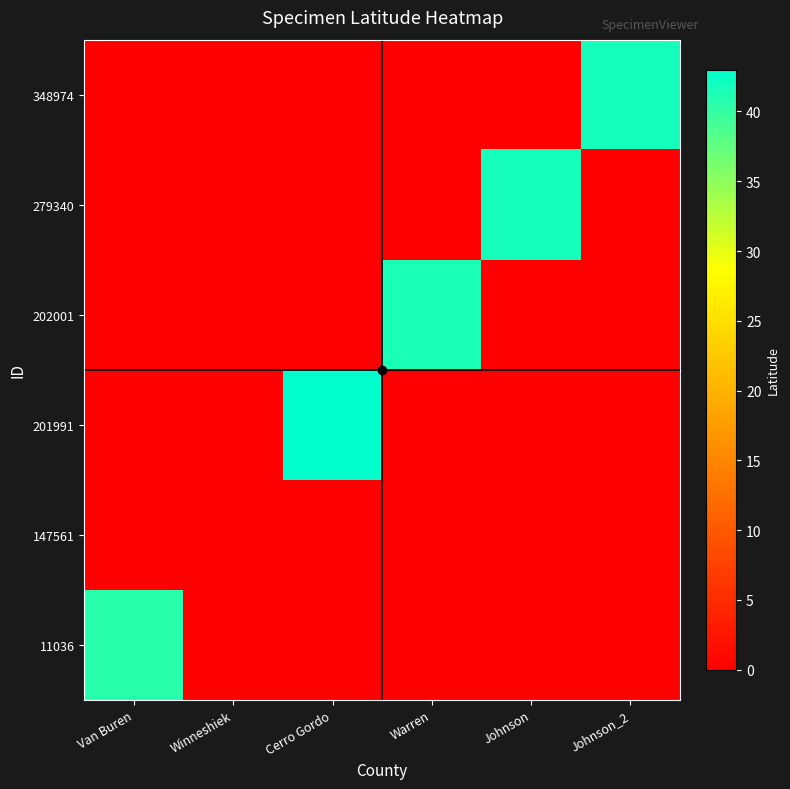

Which label corresponds to the smallest value in the chart?

Winneshiek